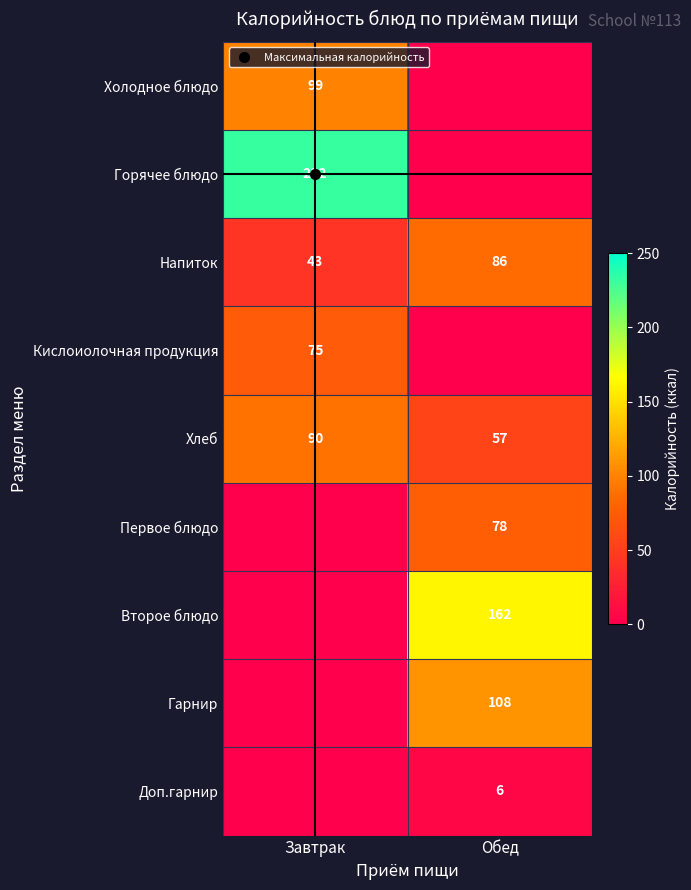

What is the greatest value displayed?

232